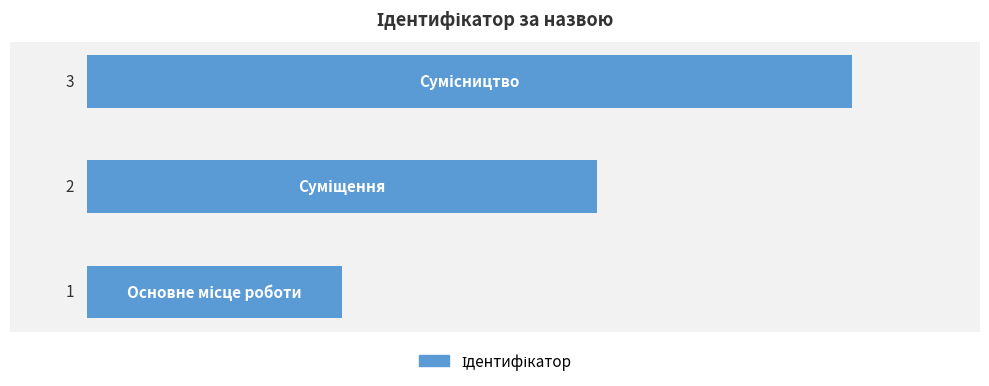

What is the sum of all values?

6